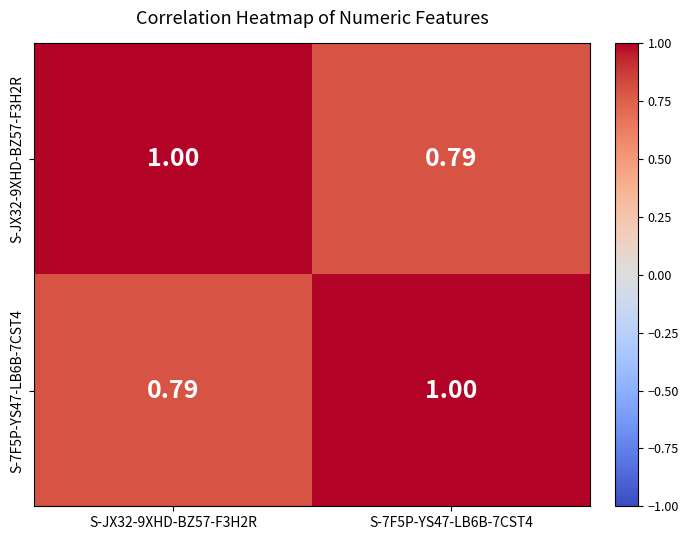

Is the value of S-7F5P-YS47-LB6B-7CST4 at S-7F5P-YS47-LB6B-7CST4 greater than the value of S-JX32-9XHD-BZ57-F3H2R at S-7F5P-YS47-LB6B-7CST4?

Yes